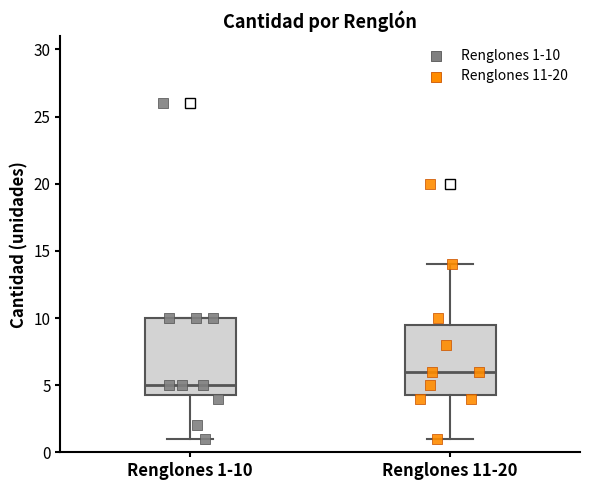

Where is the upper edge of the box for Renglones 11-20 on the y-axis? The values are not printed on the chart, so give them approximately, as read against the axis.

9.5